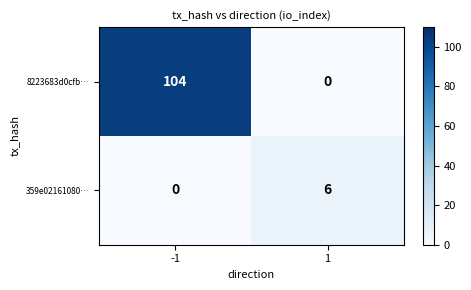

Is it true that 8223683d0cfb… equals 168 at -1?

False